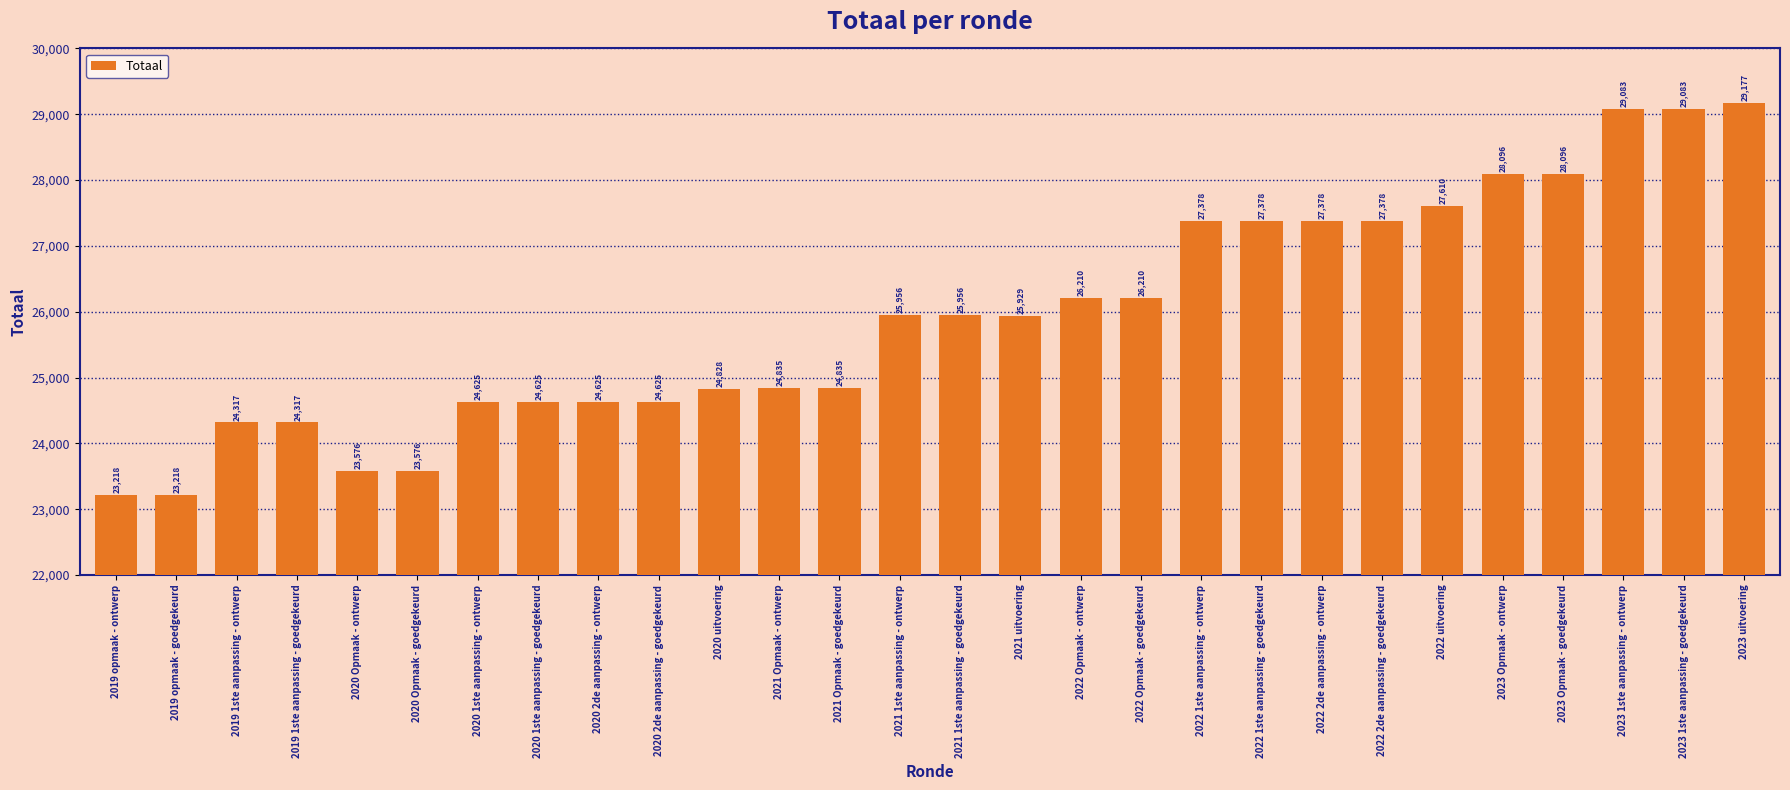

True or false: the data shows 38557 at 2023 Opmaak - goedgekeurd.

False